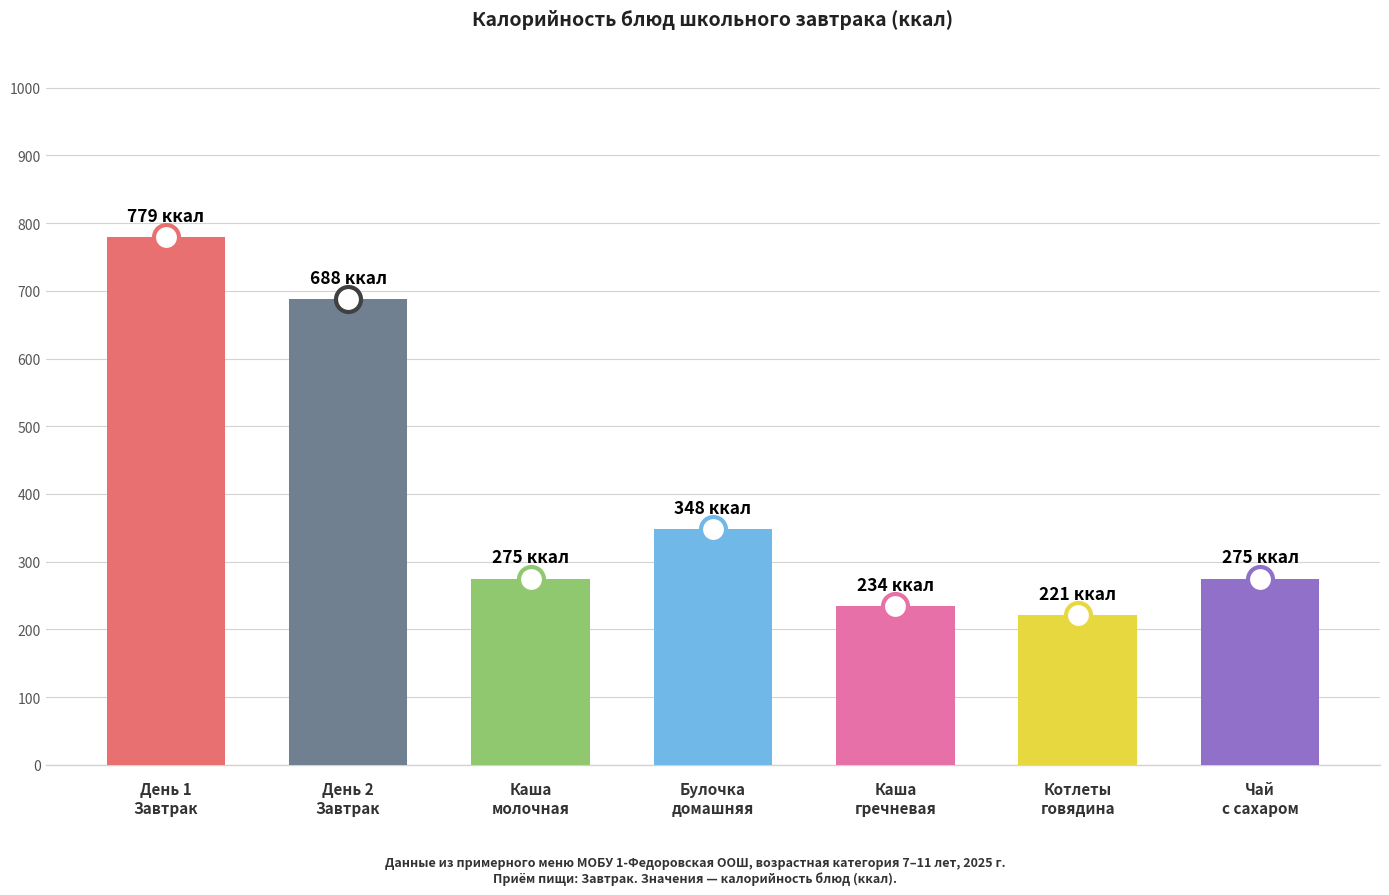

Does the chart contain stacked bars?

No